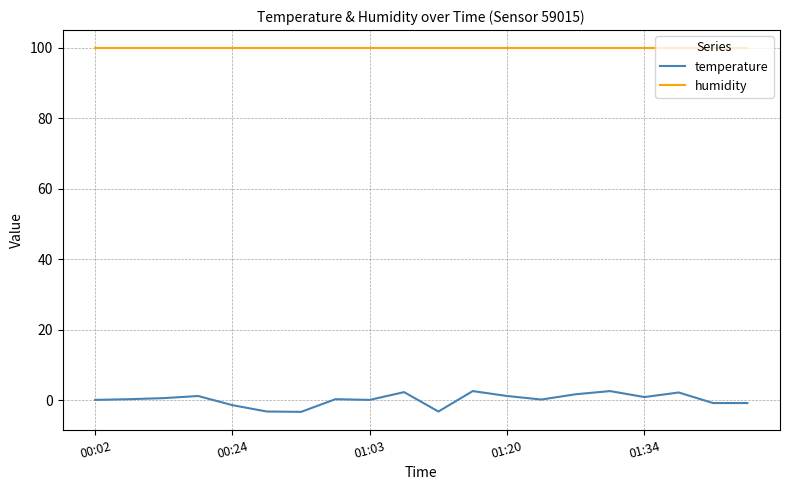

Which series has the largest total across all categories?

humidity